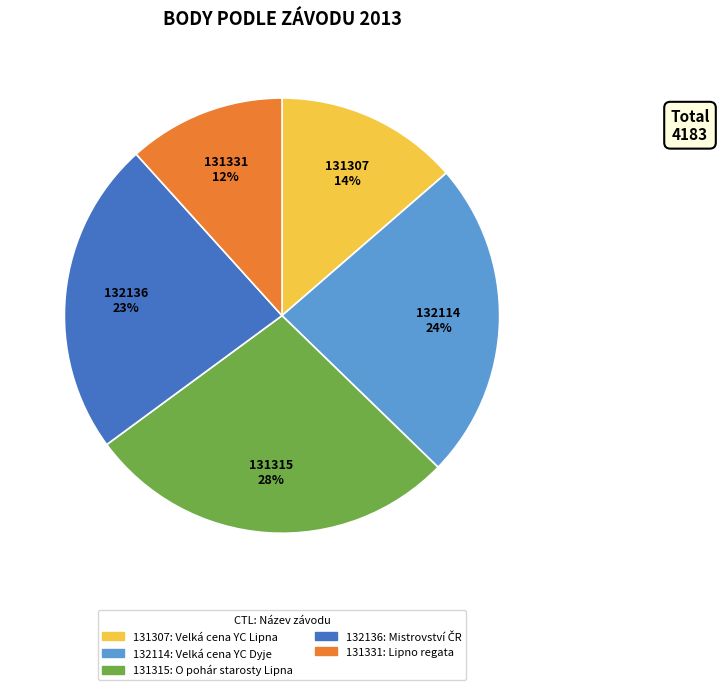

Count the number of slices in the pie.

5